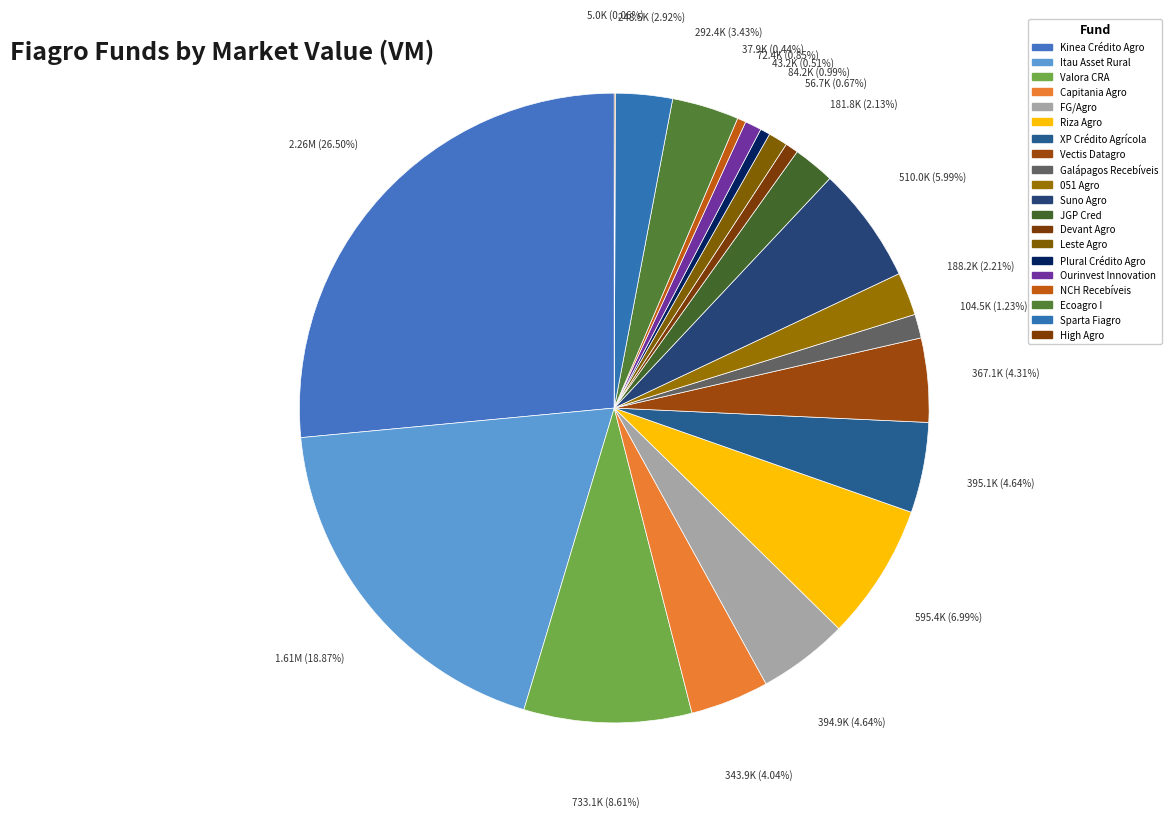

To the nearest percent, what percentage of the pie is XP Crédito Agrícola?

5%